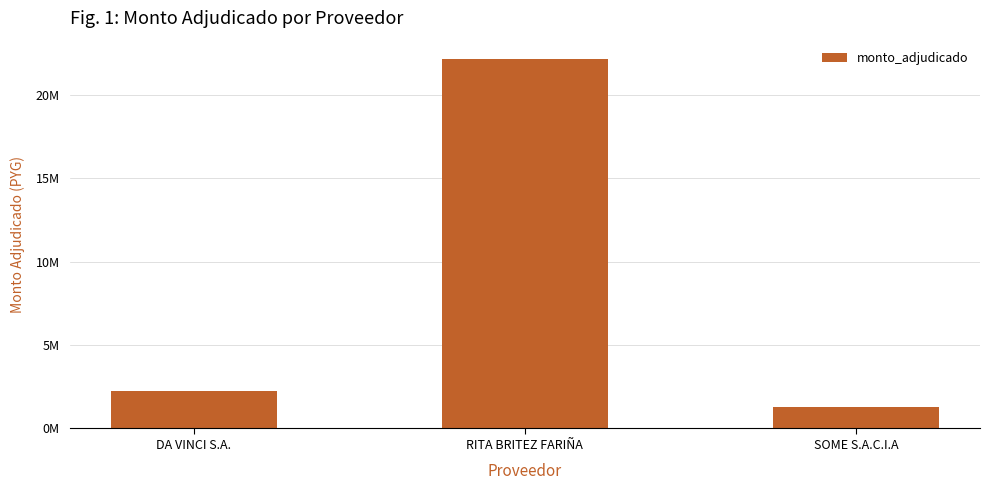

Are the bars horizontal?

No